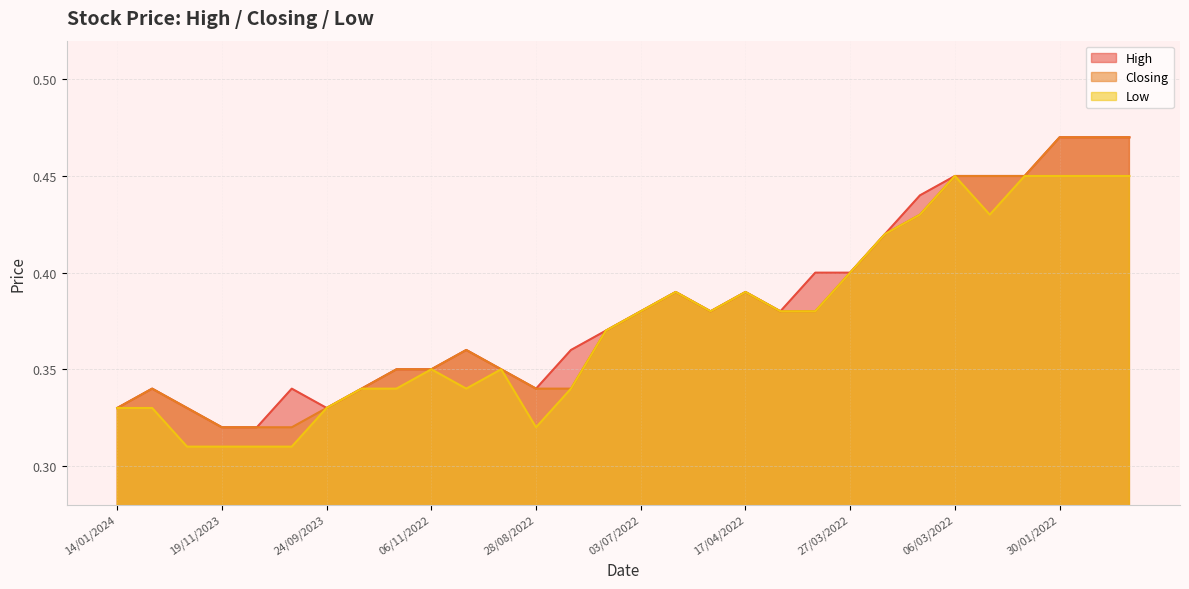

True or false: High and Low intersect in this chart.

False